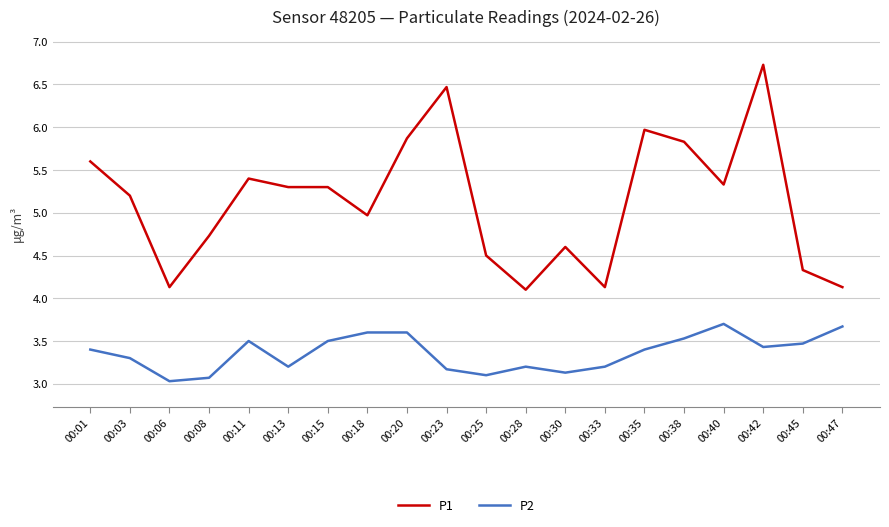

Read the P1 value at 00:35.

6.0